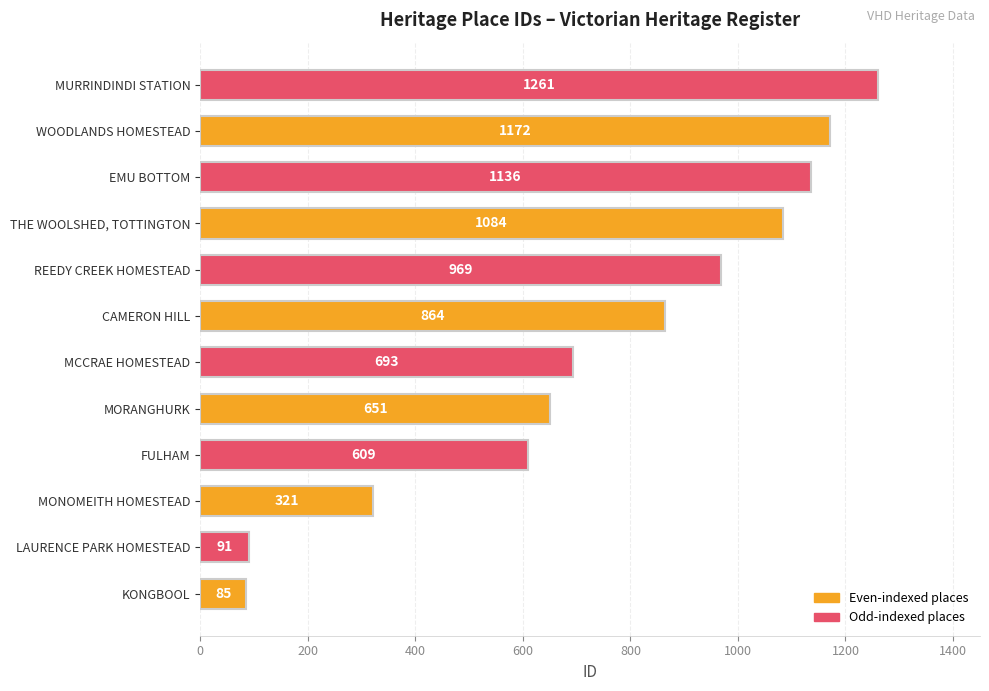

List the labels in order of value, largest first.

MURRINDINDI STATION, WOODLANDS HOMESTEAD, EMU BOTTOM, THE WOOLSHED, TOTTINGTON, REEDY CREEK HOMESTEAD, CAMERON HILL, MCCRAE HOMESTEAD, MORANGHURK, FULHAM, MONOMEITH HOMESTEAD, LAURENCE PARK HOMESTEAD, KONGBOOL